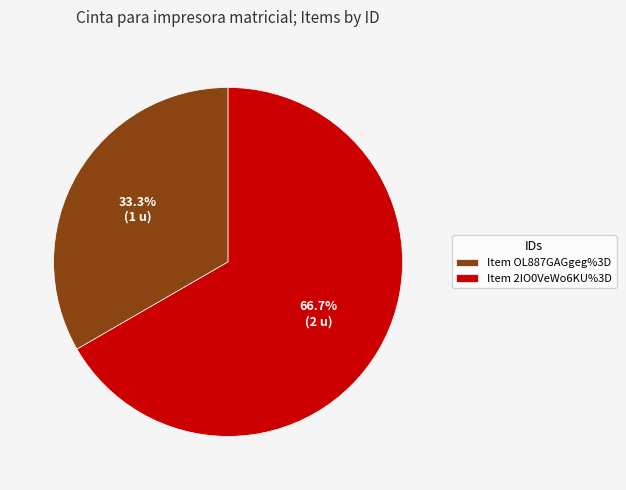

Rank the categories by value from lowest to highest.

Item OL887GAGgeg%3D, Item 2IO0VeWo6KU%3D